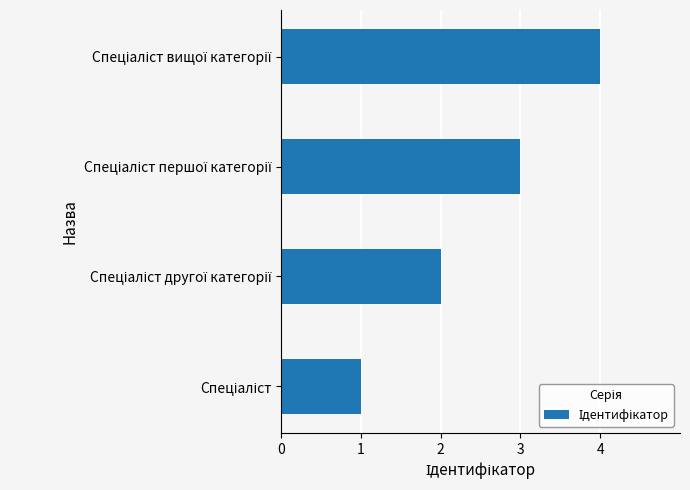

What is the difference between the maximum and minimum values?

3